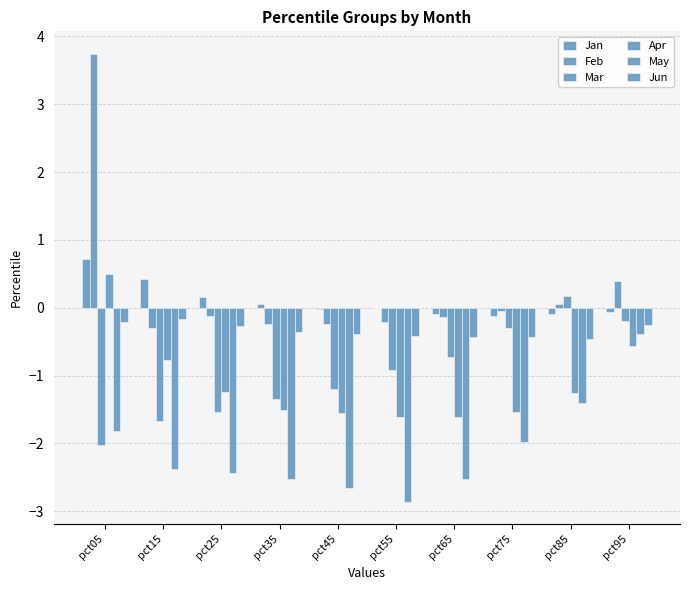

Which series has the largest total across all categories?

Feb